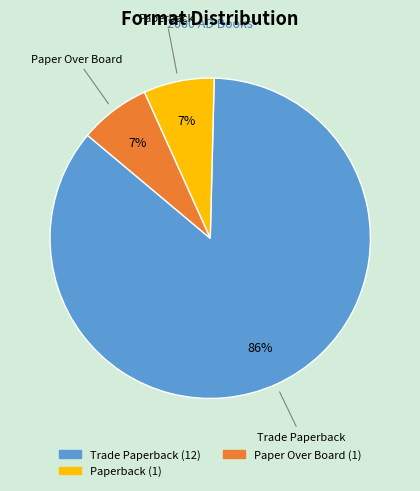

How many segments does this pie chart have?

3